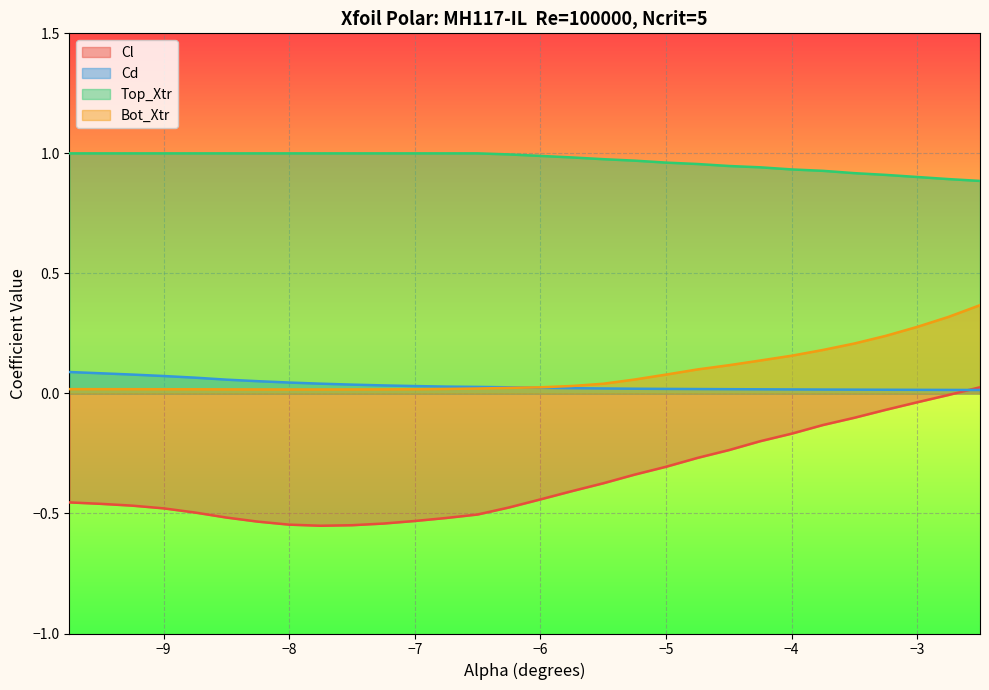

What is the difference between the second highest and second lowest values in the Cl series?

0.5